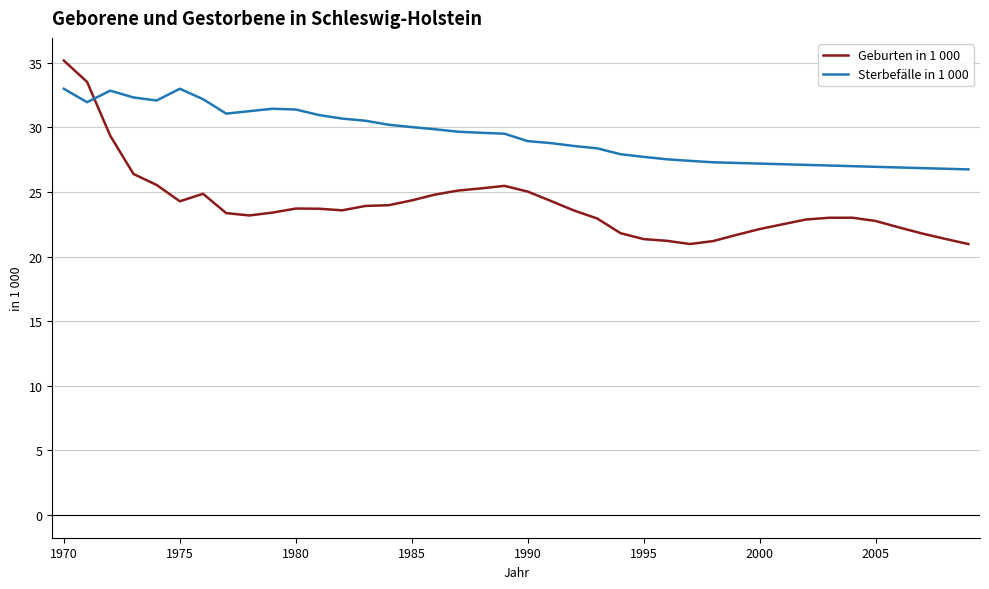

What are all the series names shown in the legend?

Geburten in 1 000, Sterbefälle in 1 000